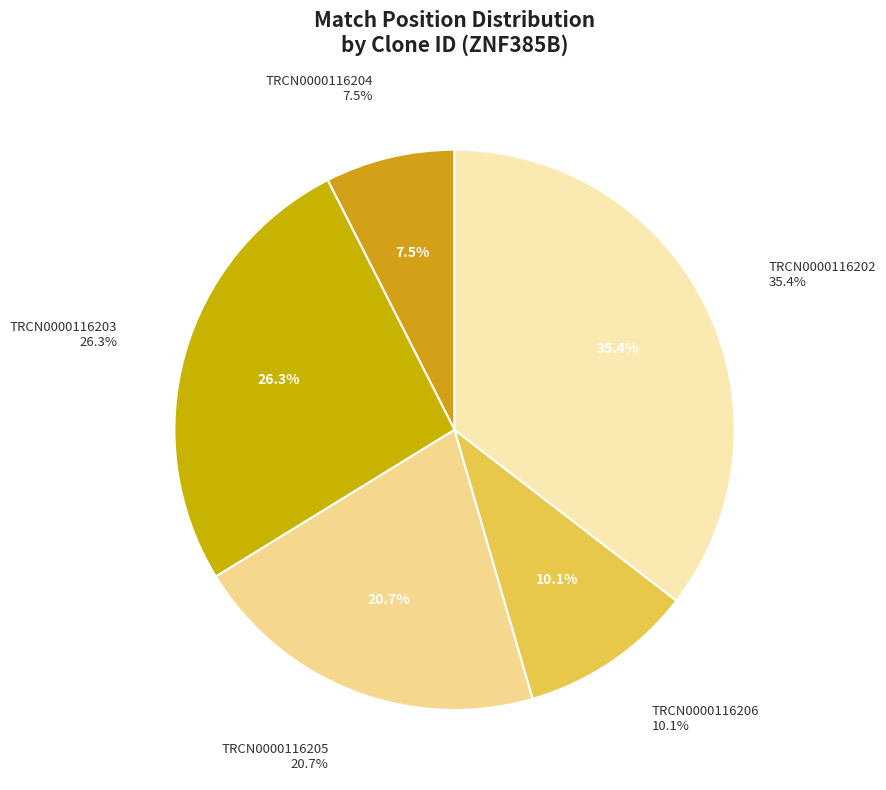

To the nearest percent, what is the difference between the largest and smallest slice percentages?

28%